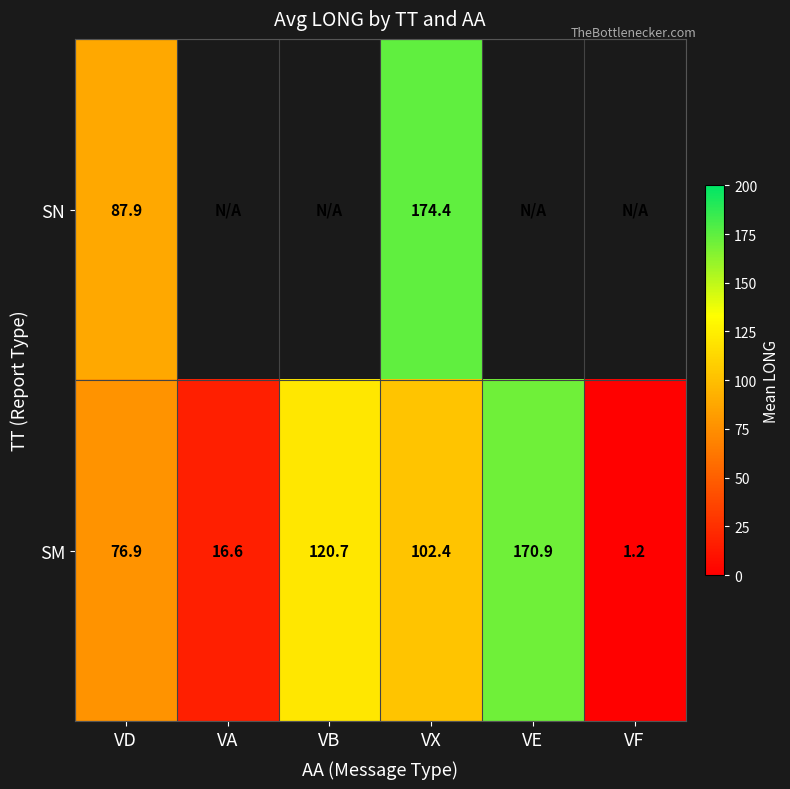

What is the maximum value shown in the chart?

174.4